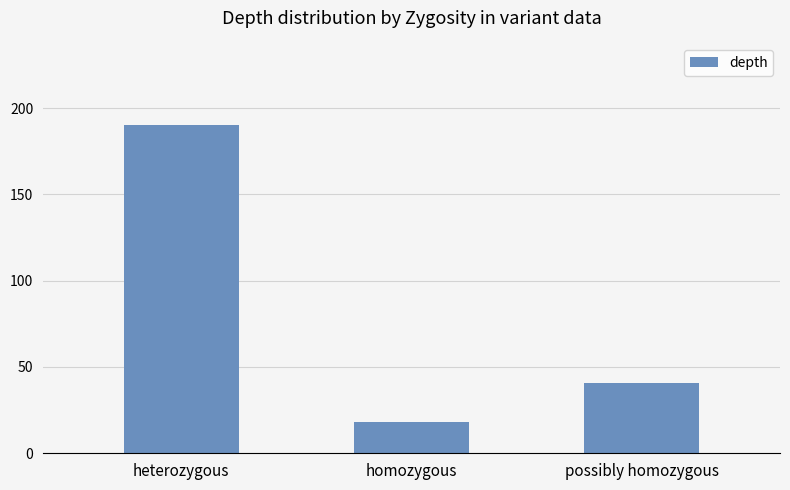

Which category has the highest value across all series?

heterozygous